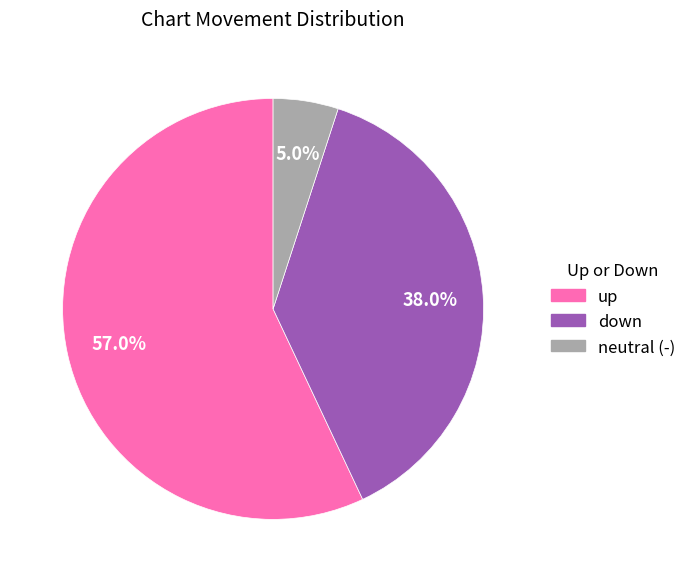

To the nearest percent, what is the difference between the largest and smallest slice percentages?

52%